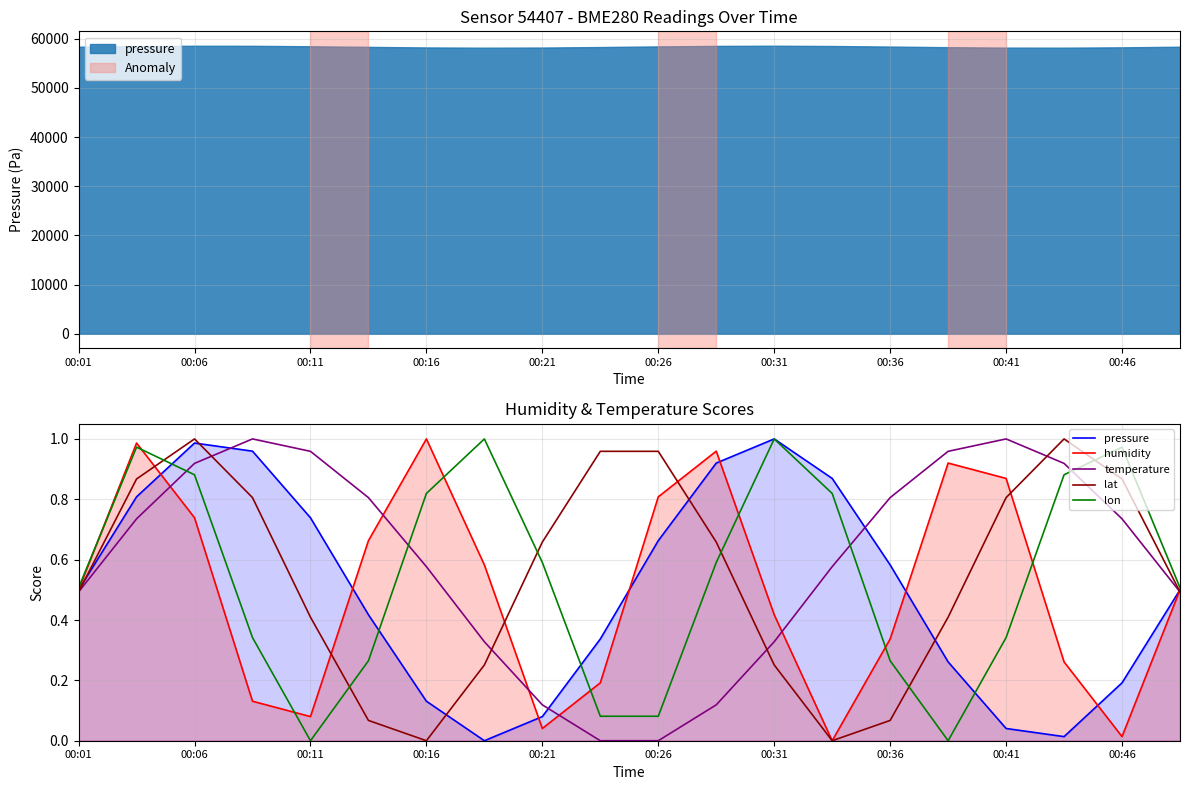

Rank the series by their maximum value, from highest to lowest.

pressure, humidity, temperature, lat, lon